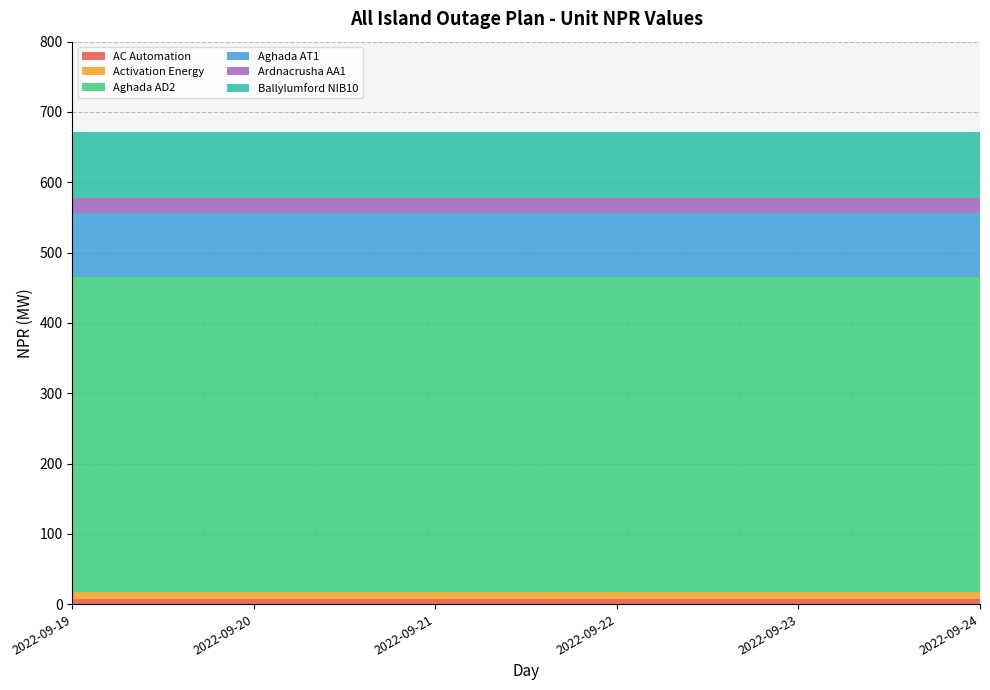

Reading left to right, transcribe all the data shown in this chart.

AC Automation: 8	8	8	8	8	8
Activation Energy: 9	9	9	9	9	9
Aghada AD2: 449	449	449	449	449	449
Aghada AT1: 90	90	90	90	90	90
Ardnacrusha AA1: 21	21	21	21	21	21
Ballylumford NIB10: 94	94	94	94	94	94